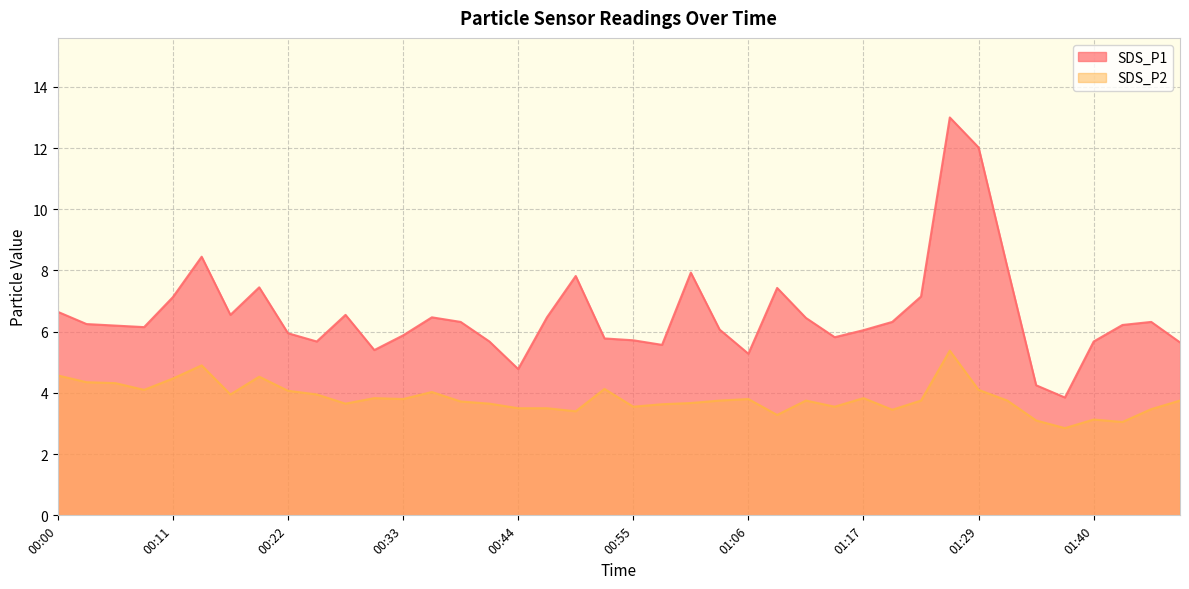

Does the chart display data point markers on the line(s)?

No